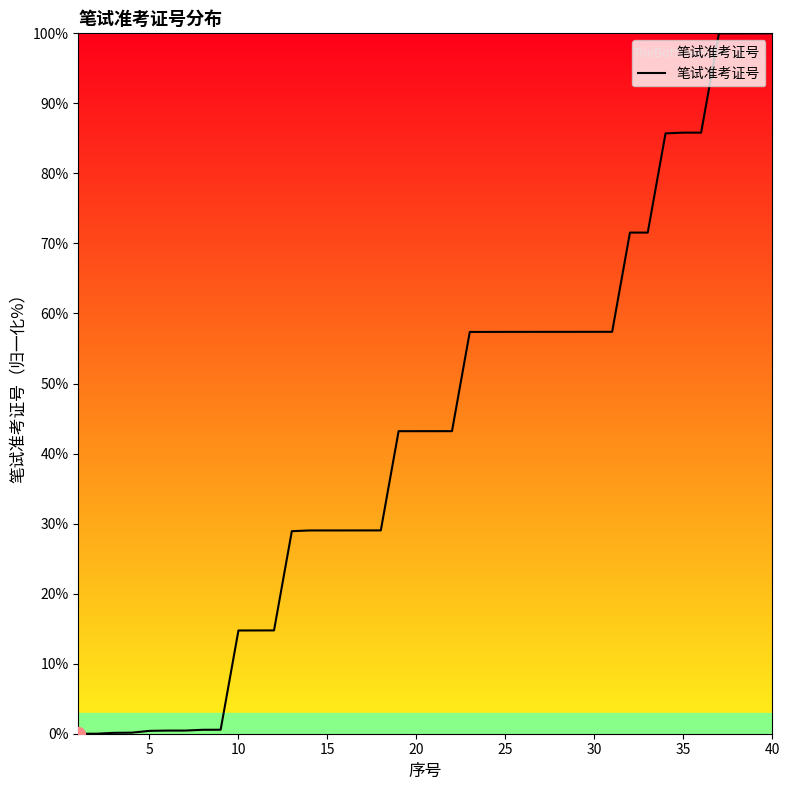

What is the difference between the maximum and minimum values?

100.0